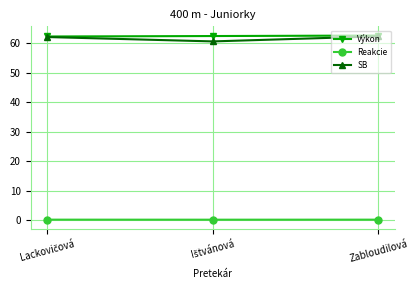

Is this an area chart (filled region under the line)?

No